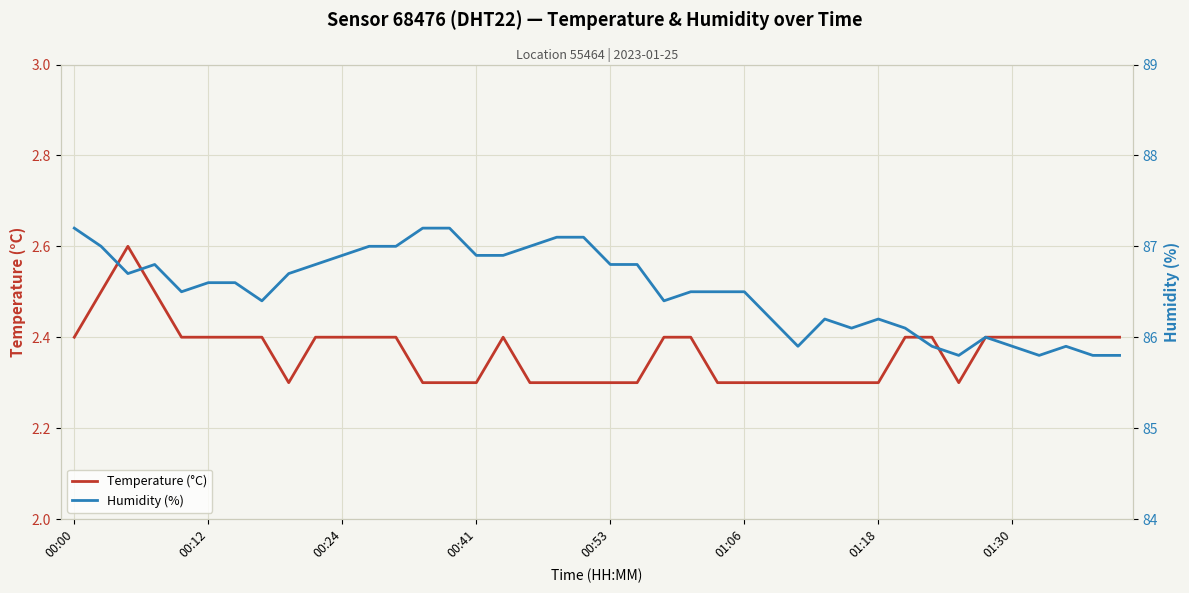

Is it true that Temperature (°C) equals 2.4 at 01:30?

True